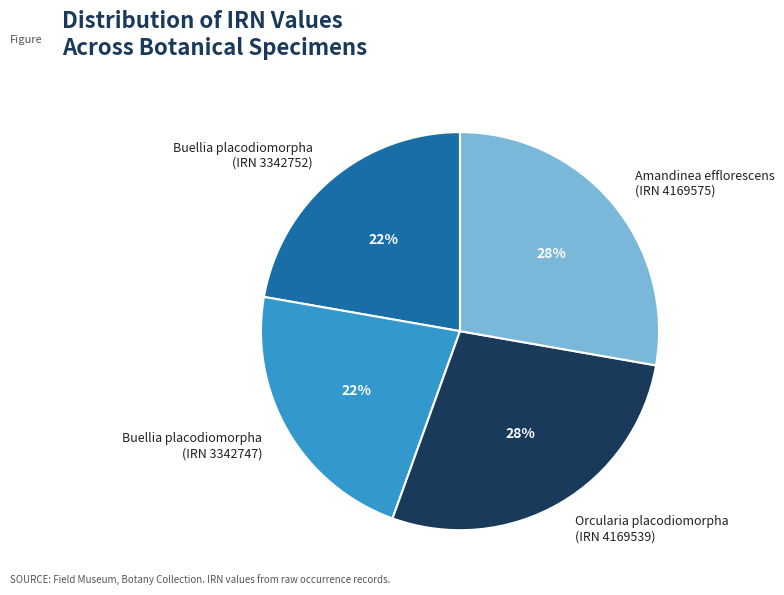

The Buellia placodiomorpha (IRN 3342752) slice represents 22% of the pie. True or false?

True